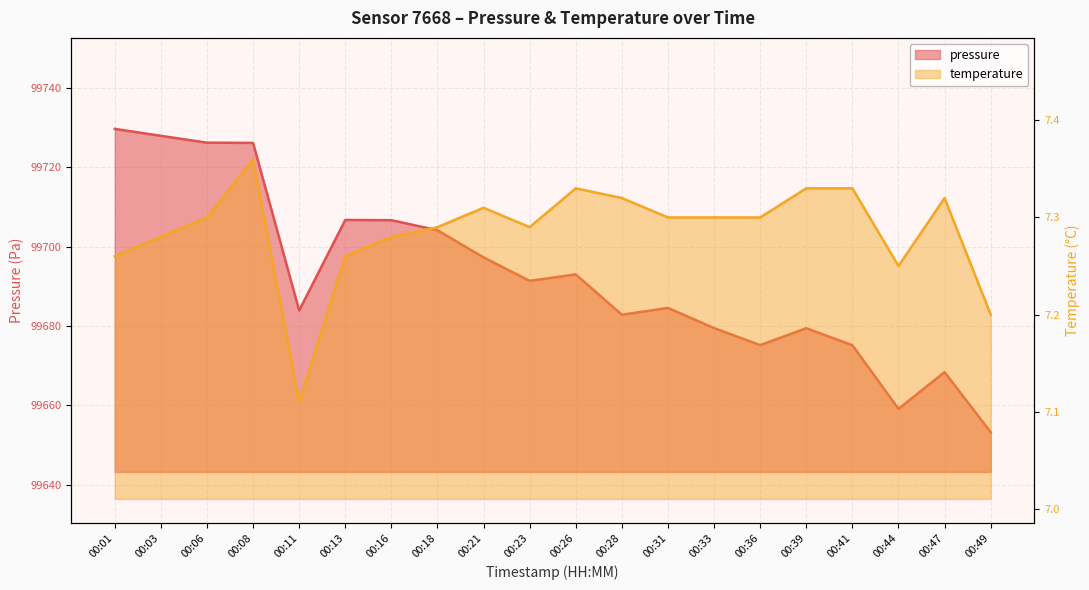

Reading right to left, extract all data points from this chart.

pressure: 00:49=99653.2	00:47=99668.4	00:44=99659.1	00:41=99675.2	00:39=99679.4	00:36=99675.2	00:33=99679.5	00:31=99684.6	00:28=99682.8	00:26=99693.0	00:23=99691.4	00:21=99697.3	00:18=99704.1	00:16=99706.7	00:13=99706.7	00:11=99683.9	00:08=99726.1	00:06=99726.2	00:03=99727.9	00:01=99729.7
temperature: 00:49=7.2	00:47=7.3	00:44=7.2	00:41=7.3	00:39=7.3	00:36=7.3	00:33=7.3	00:31=7.3	00:28=7.3	00:26=7.3	00:23=7.3	00:21=7.3	00:18=7.3	00:16=7.3	00:13=7.3	00:11=7.1	00:08=7.4	00:06=7.3	00:03=7.3	00:01=7.3